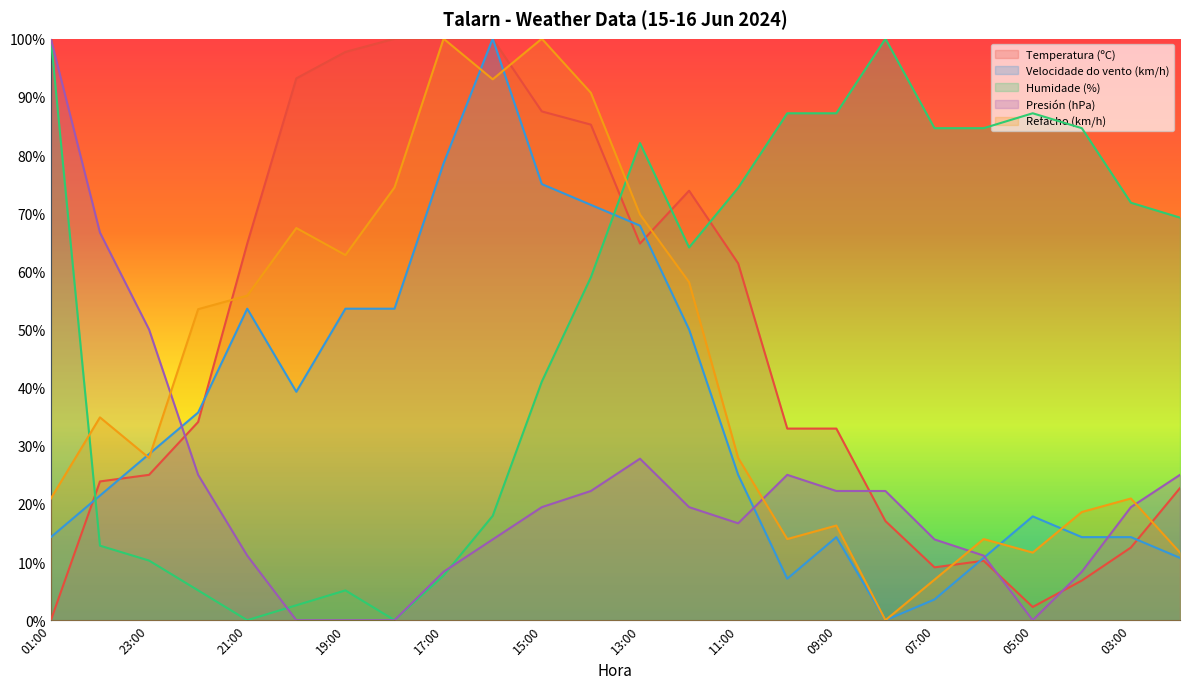

At which label does Presión (hPa) first exceed 19?

01:00